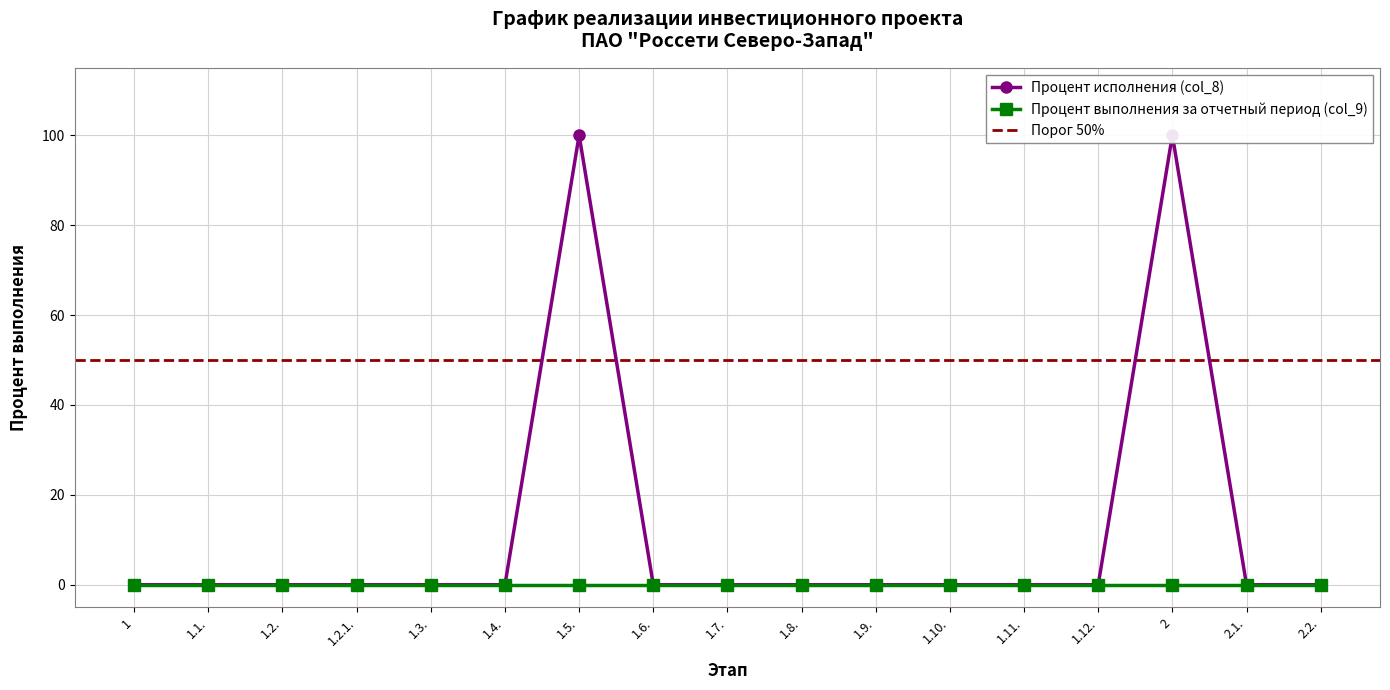

The value at 1.2.1. is 39. True or false?

False